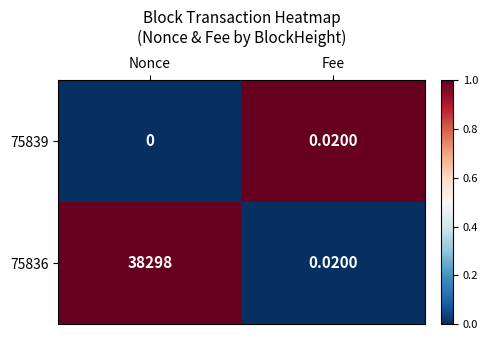

At which category is the sum across all series the highest?

Nonce